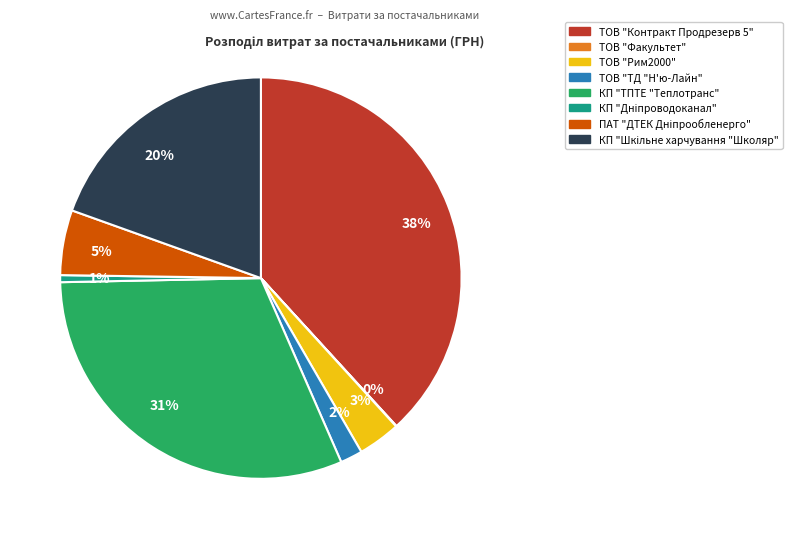

Which category has the biggest portion of the pie?

38%